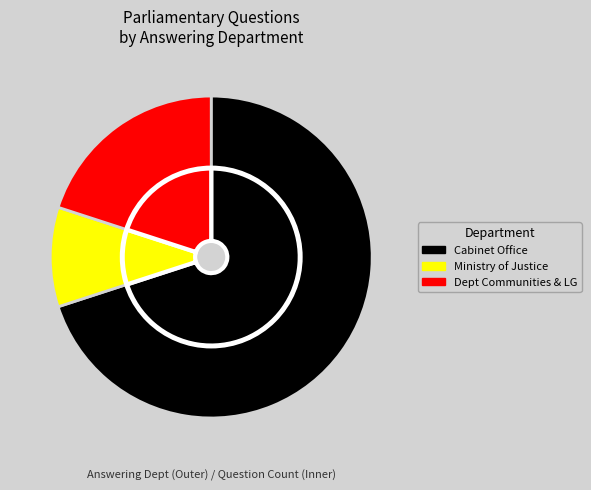

Is there a majority slice in this chart?

Yes